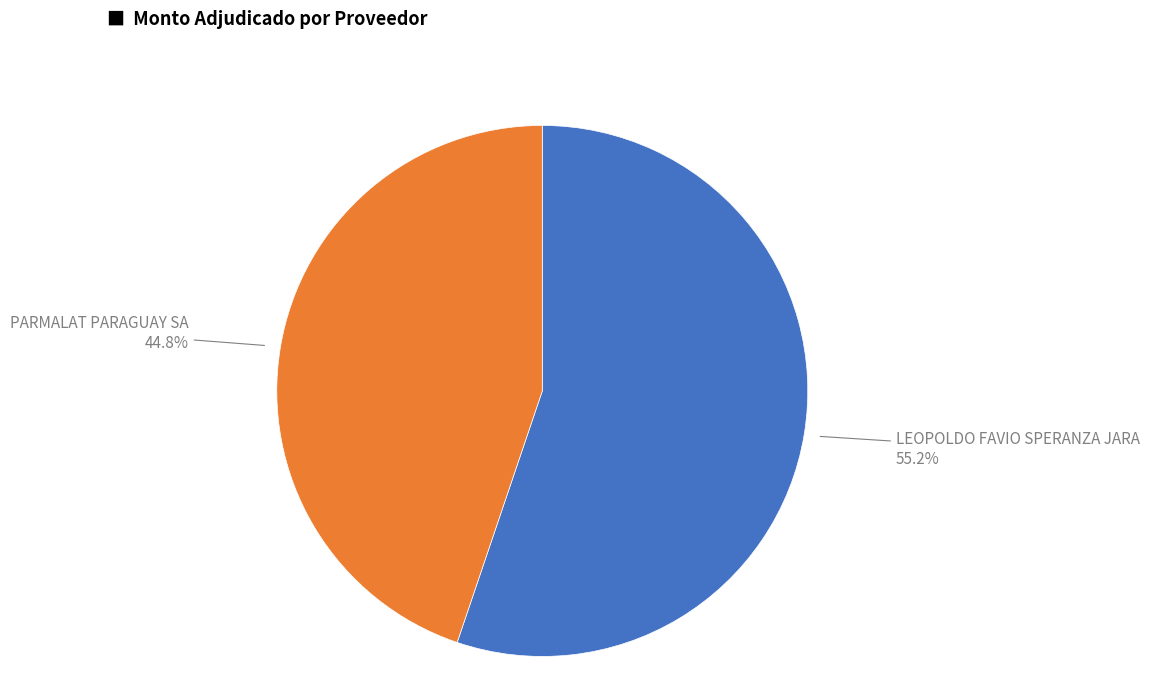

To the nearest percent, what is the average slice percentage?

50%